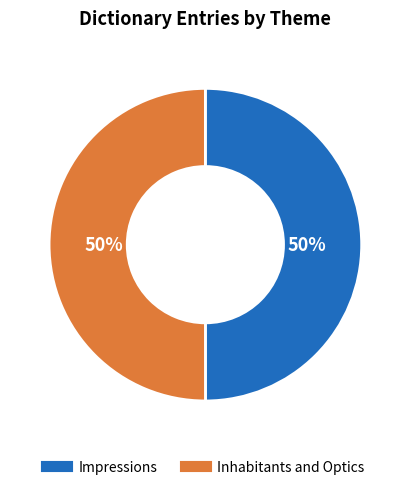

Combined, do Impressions and Inhabitants and Optics account for over 50%?

Yes